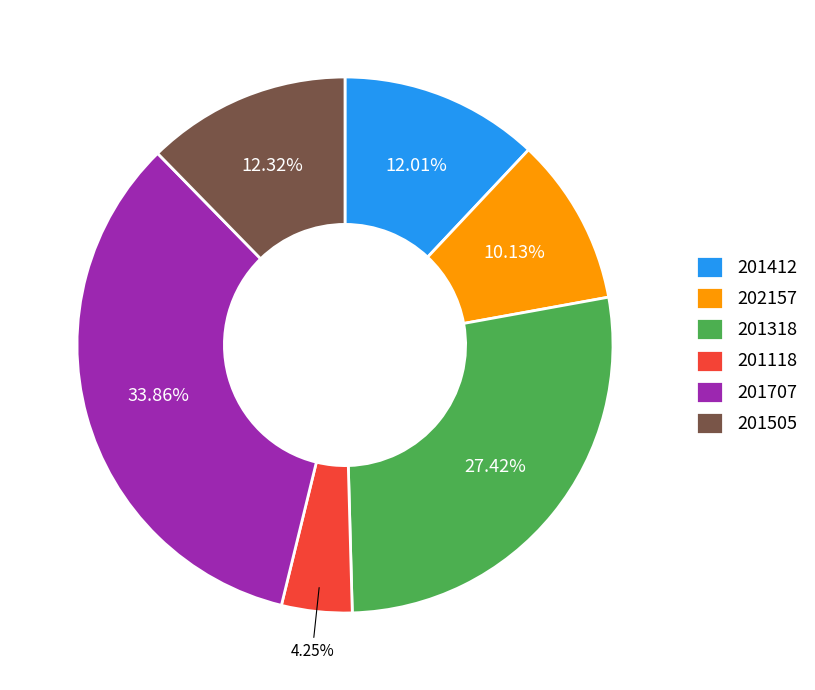

True or false: 201707 accounts for 34% of the total.

True